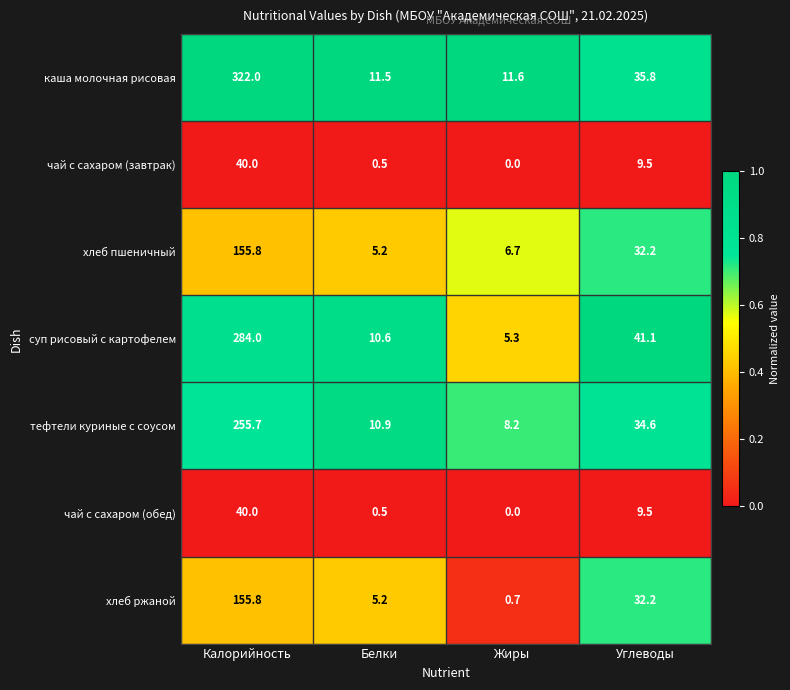

Which series changed the most between Калорийность and Белки?

каша молочная рисовая